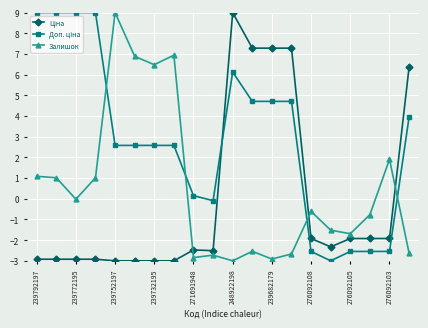

At how many categories does at least one series exceed 3?

13